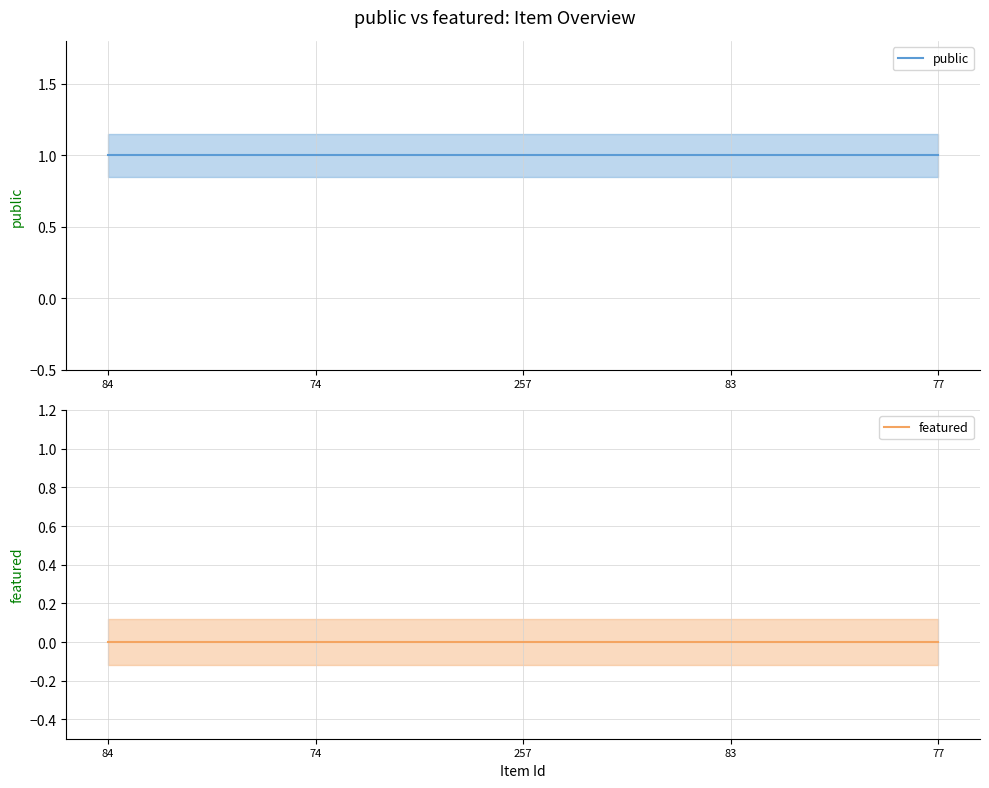

At which category is the sum across all series the highest?

84